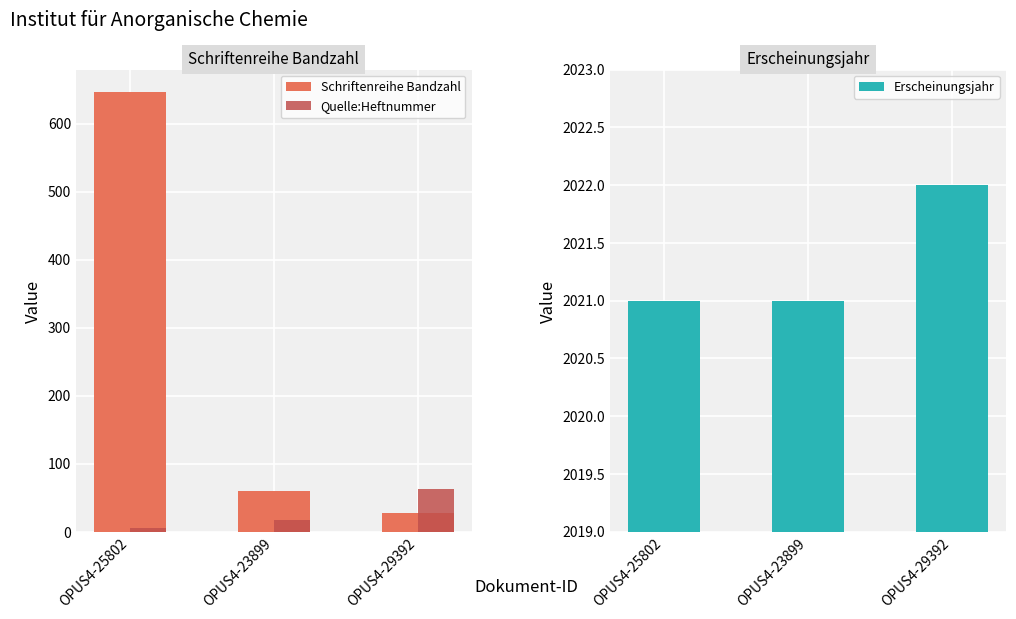

Rank the series by their maximum value, from lowest to highest.

Quelle:Heftnummer, Schriftenreihe Bandzahl, Erscheinungsjahr